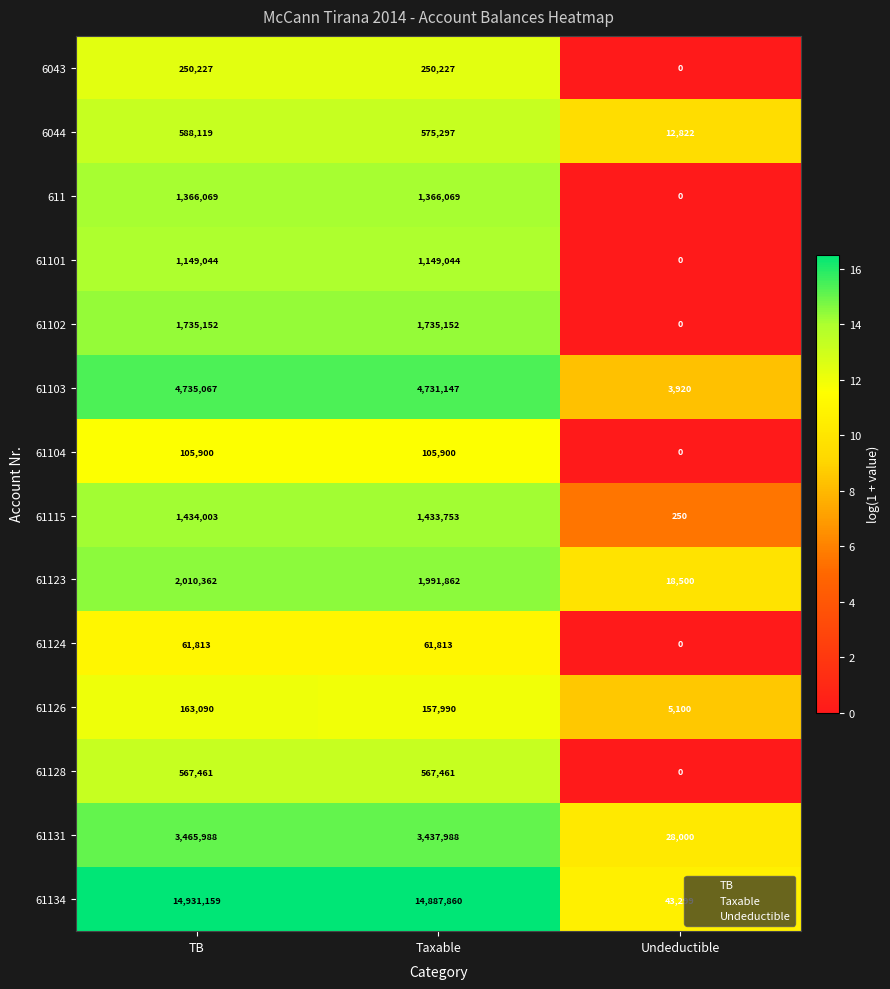

The 61126 series shows 91111 at Taxable. True or false?

False